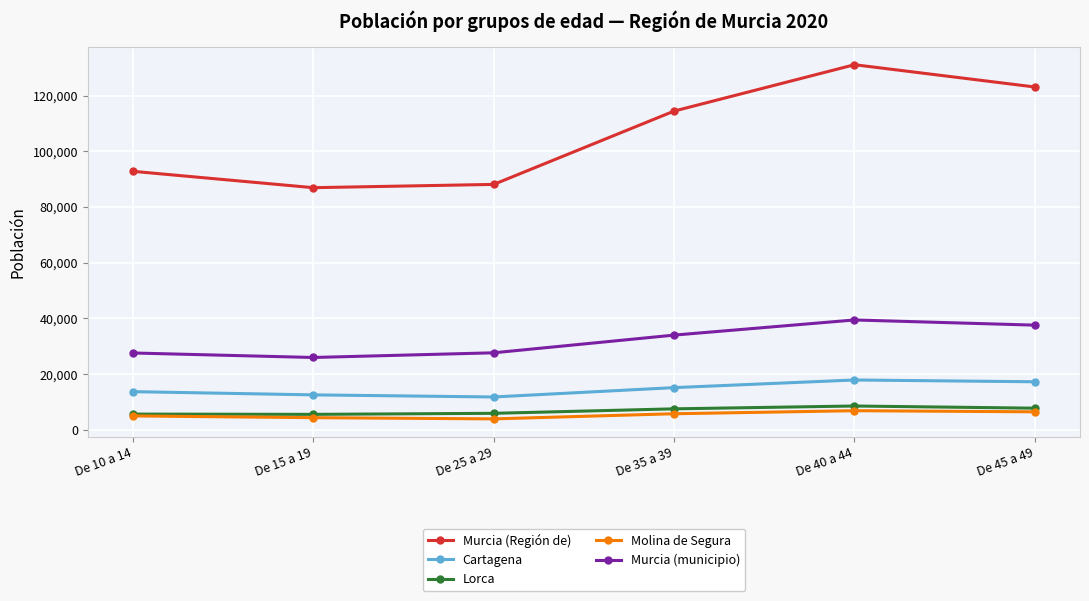

What are all the series names shown in the legend?

Murcia (Región de), Cartagena, Lorca, Molina de Segura, Murcia (municipio)